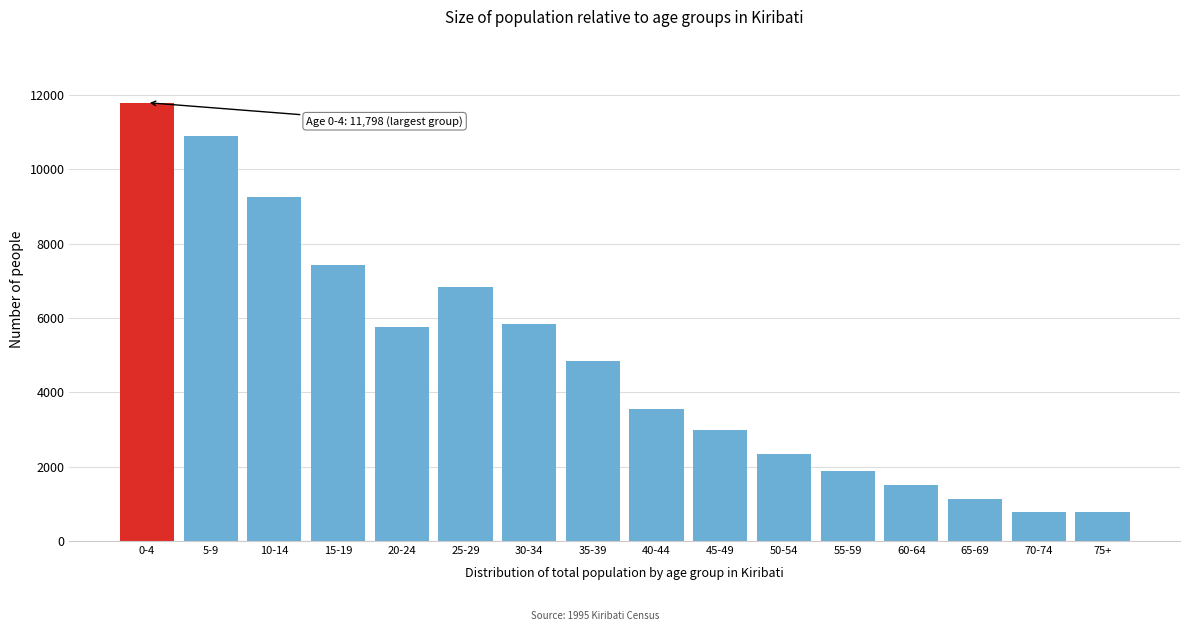

At which category does the chart reach its peak across all series?

0-4